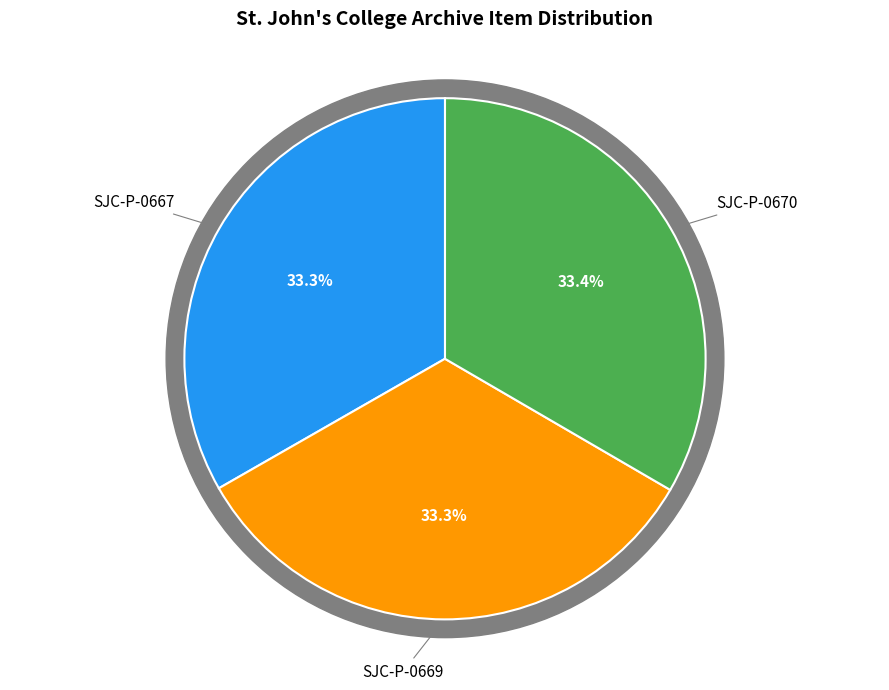

What is the total percentage of SJC-P-0669 and SJC-P-0670?

66.7%